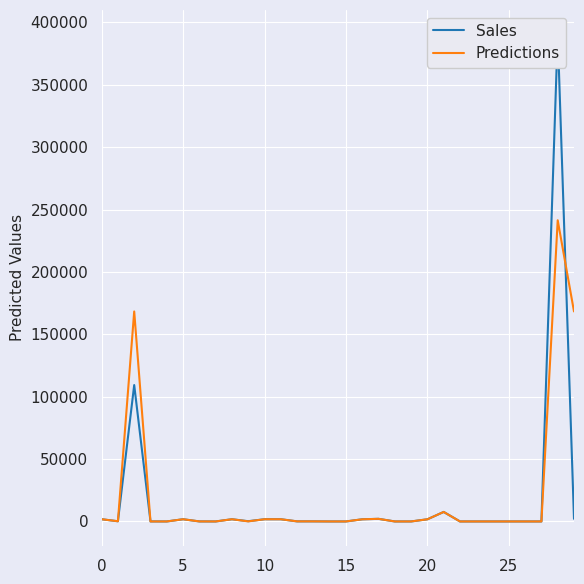

True or false: Predictions and Sales intersect in this chart.

True